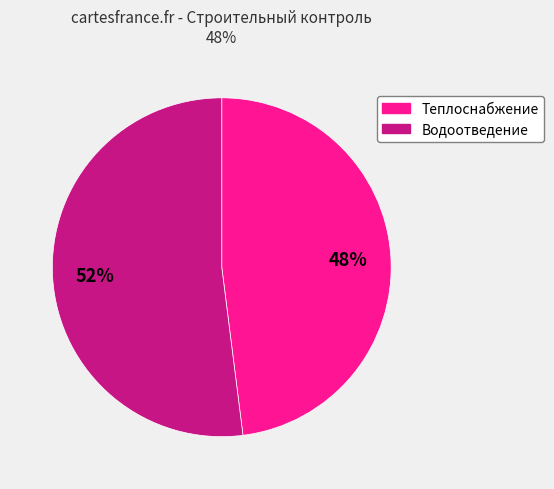

Is there any slice that represents more than half of the pie?

Yes